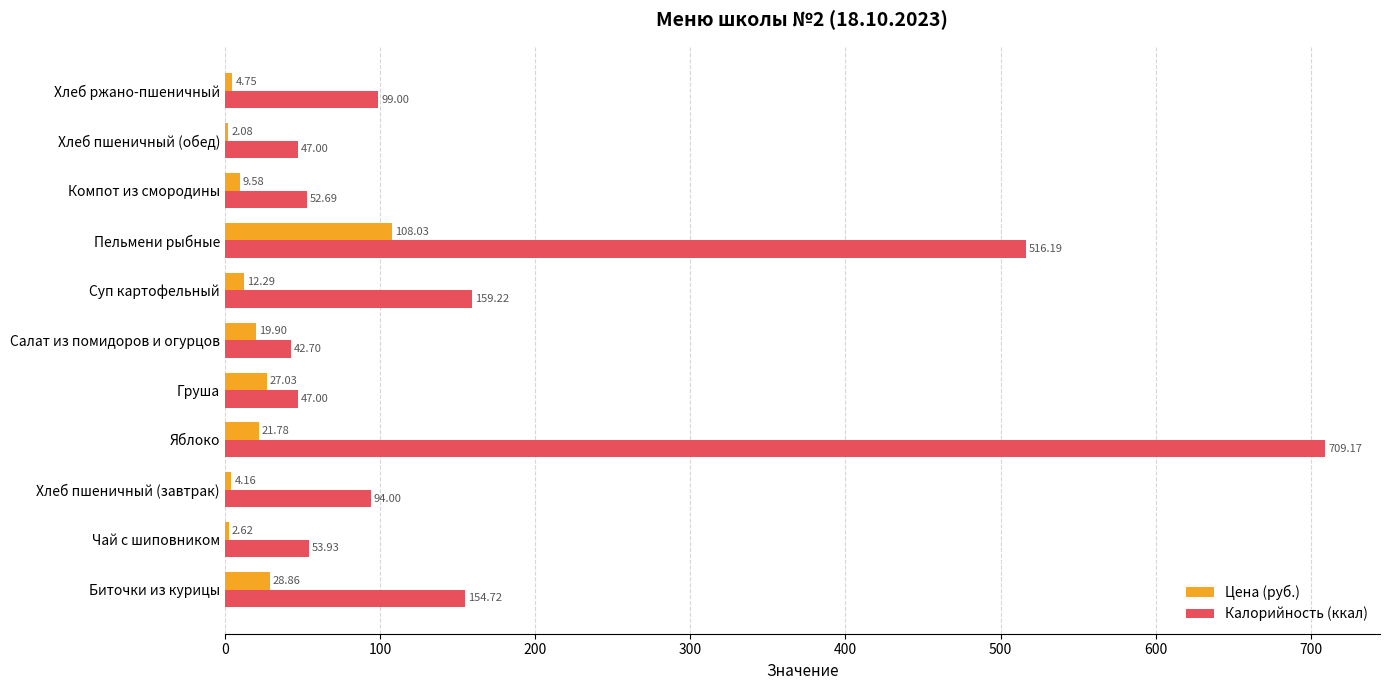

What is the average value of the Цена (руб.) series?

21.9